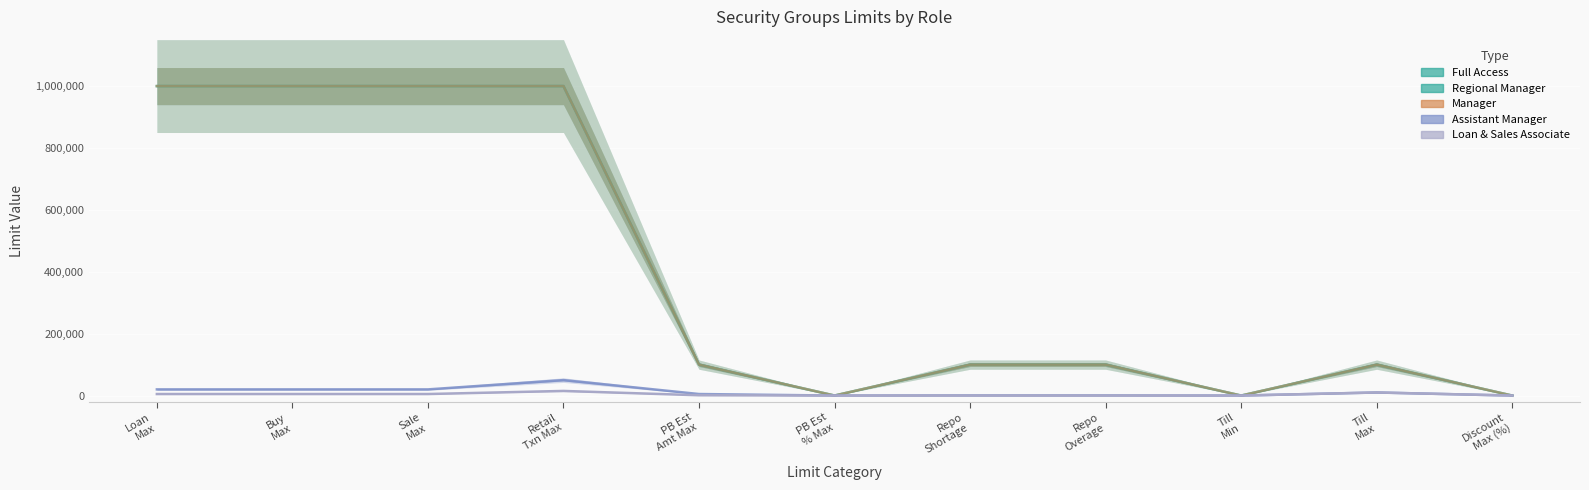

Read the Regional Manager value at Buy
Max.

1000000